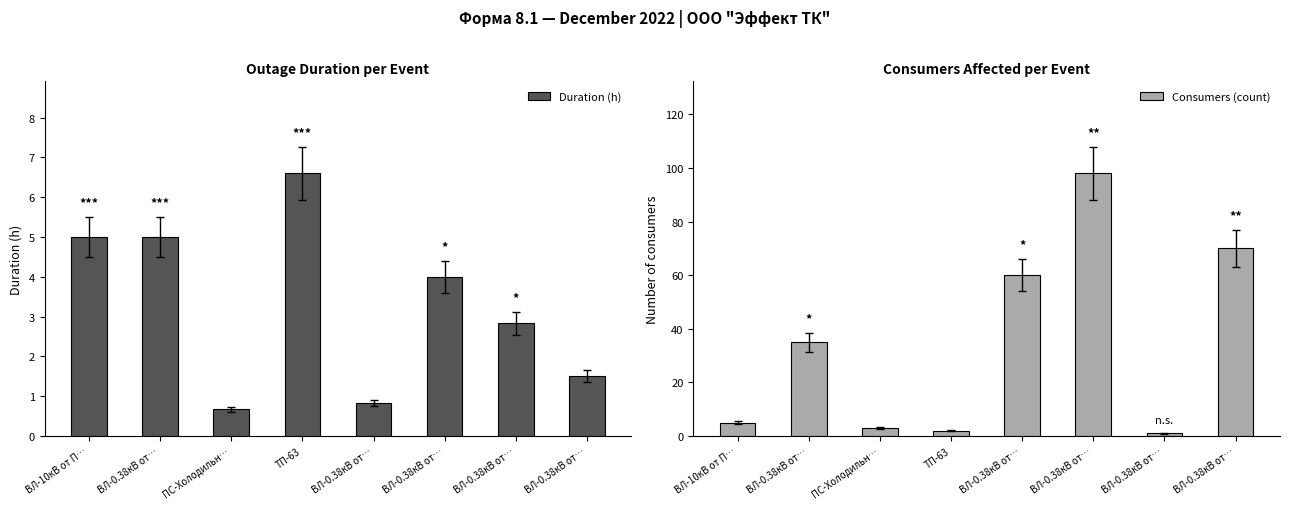

Reading right to left, extract all data points from this chart.

Duration (h): ВЛ-0.38кВ от…=1.5	ВЛ-0.38кВ от…=2.8	ВЛ-0.38кВ от…=4.0	ВЛ-0.38кВ от…=0.8	ТП-63=6.6	ПС-Холодильн…=0.7	ВЛ-0.38кВ от…=5.0	ВЛ-10кВ от П…=5.0
Consumers (count): ВЛ-0.38кВ от…=70.0	ВЛ-0.38кВ от…=1.0	ВЛ-0.38кВ от…=98.0	ВЛ-0.38кВ от…=60.0	ТП-63=2.0	ПС-Холодильн…=3.0	ВЛ-0.38кВ от…=35.0	ВЛ-10кВ от П…=5.0